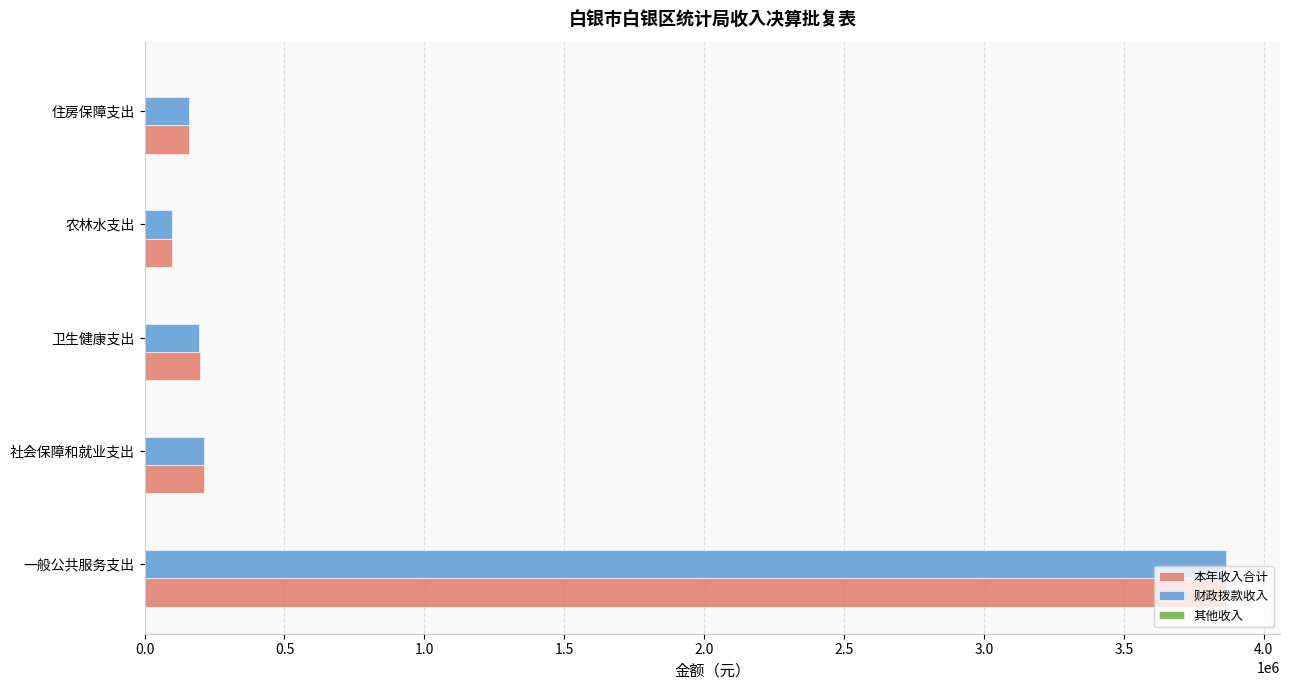

What is the maximum value for 本年收入合计?

3864972.2